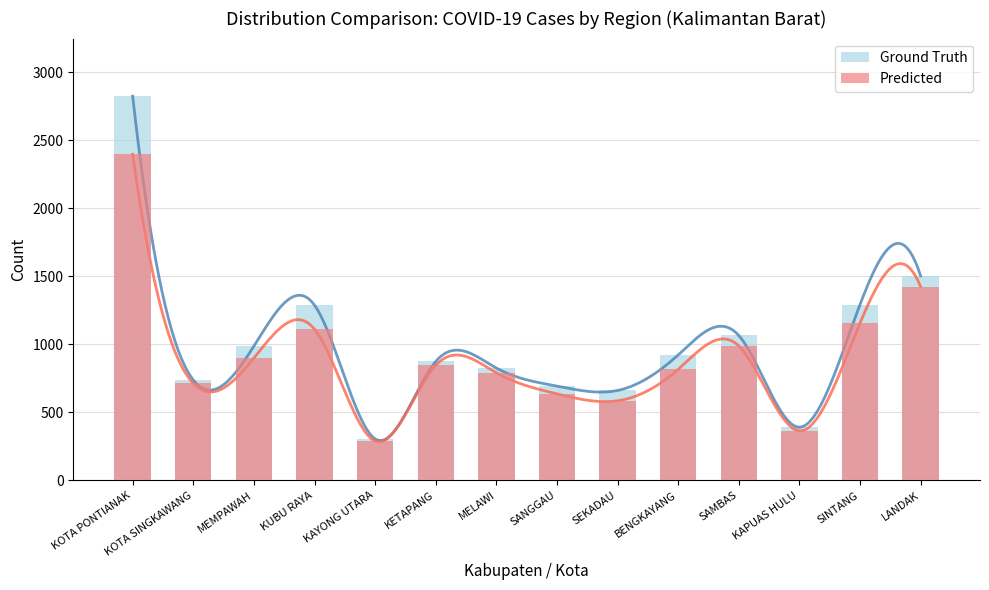

What position from the left is SANGGAU?

8